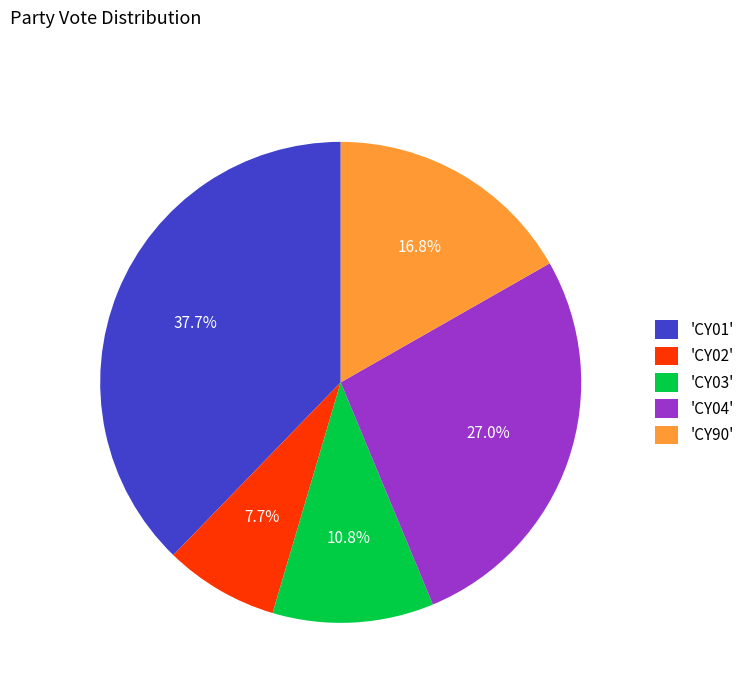

Approximately how many times larger is the value at 'CY04' compared to 'CY03'?

2.5